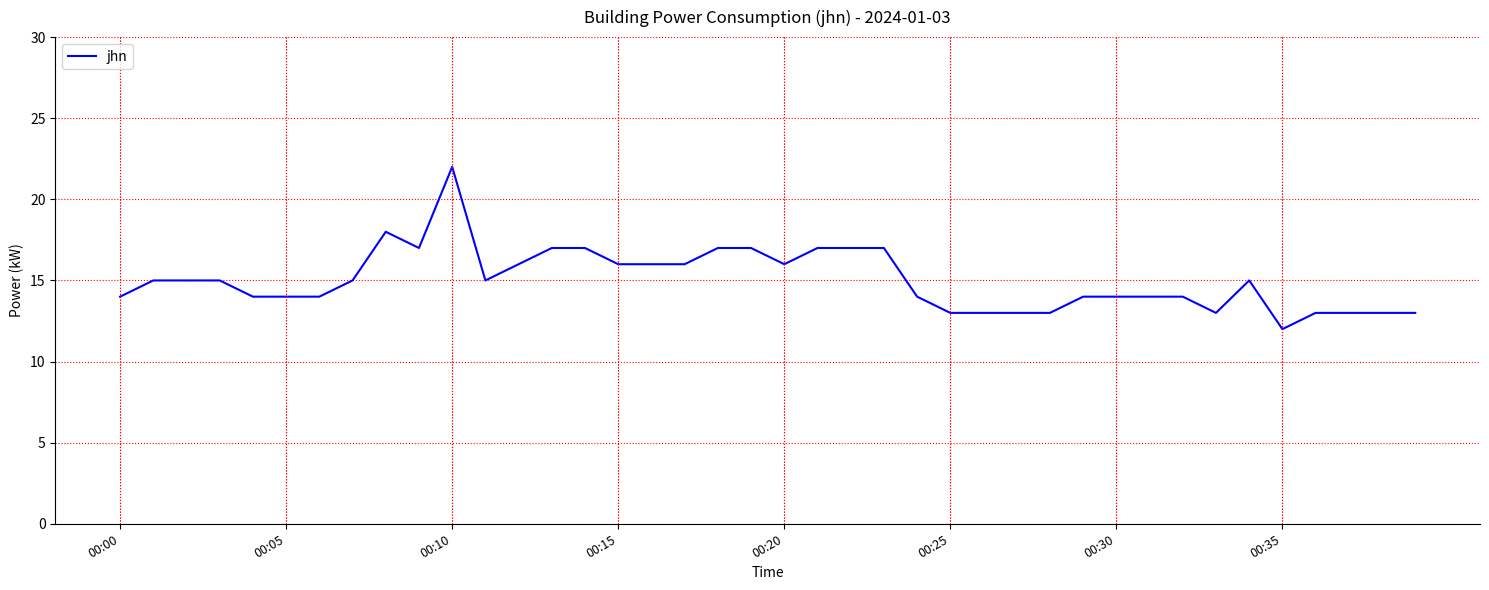

What is the minimum value shown in the chart?

12